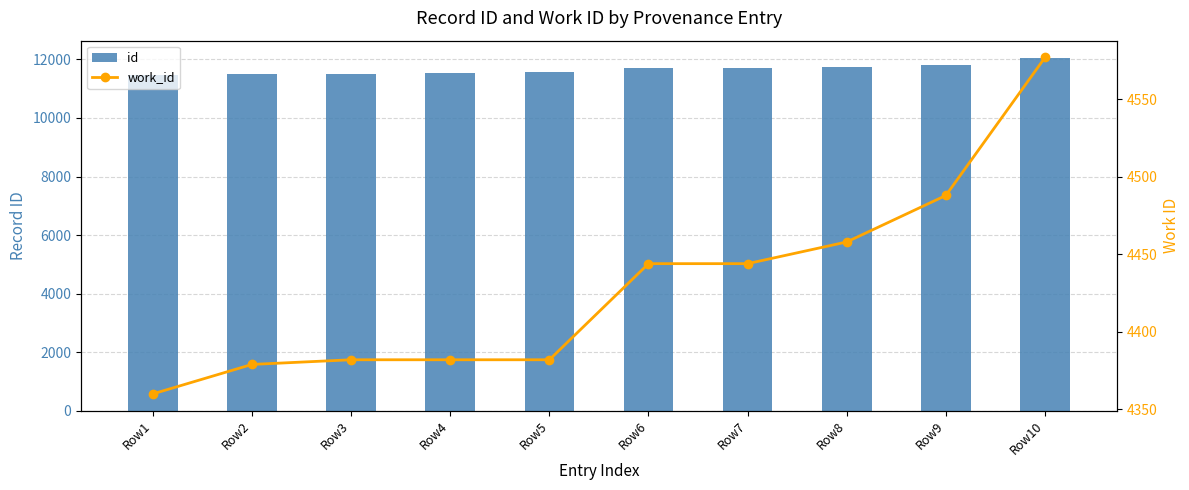

The work_id series shows 4382 at Row5. True or false?

True